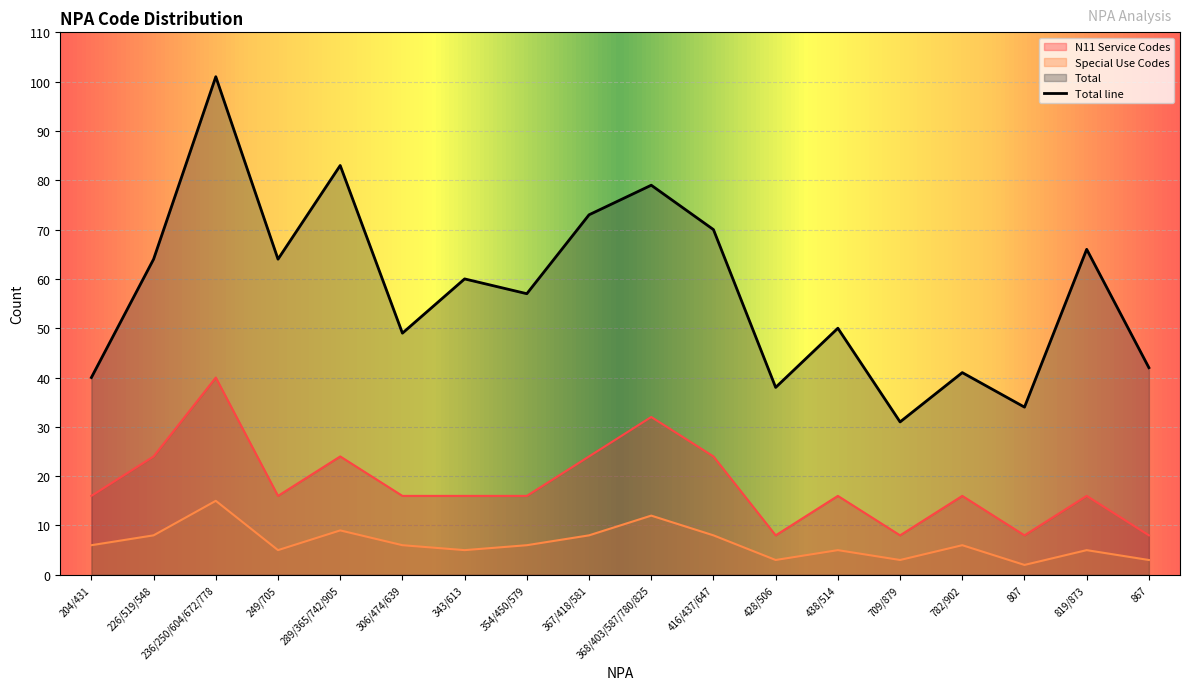

At which label does Special Use Codes first exceed 6?

226/519/548